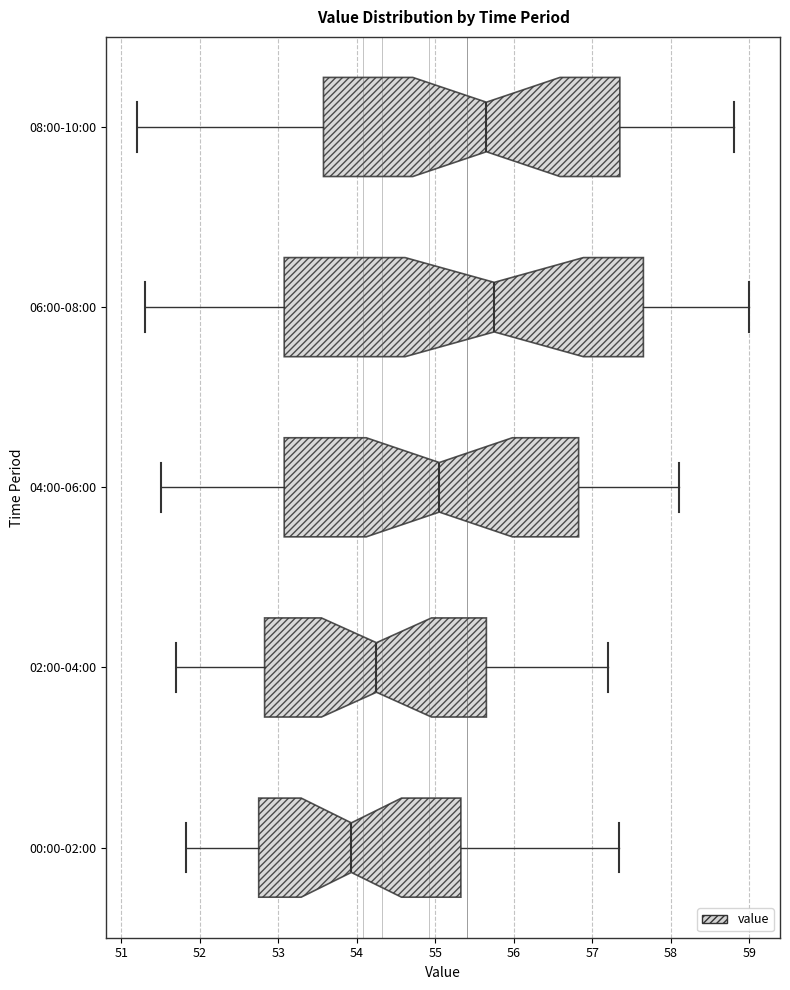

Which box's median line is the furthest to the left?

00:00-02:00